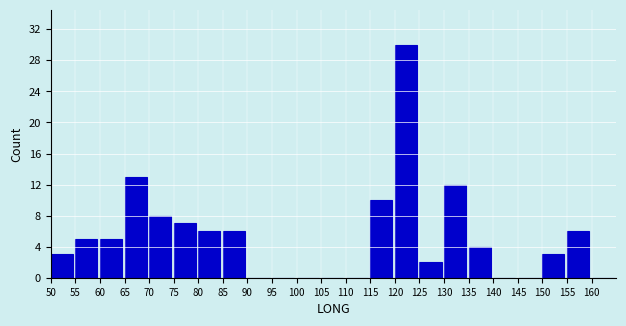

What is the height of the bar covering 85 to 90 on the x-axis? The values are not printed on the chart, so give them approximately, as read against the axis.

6